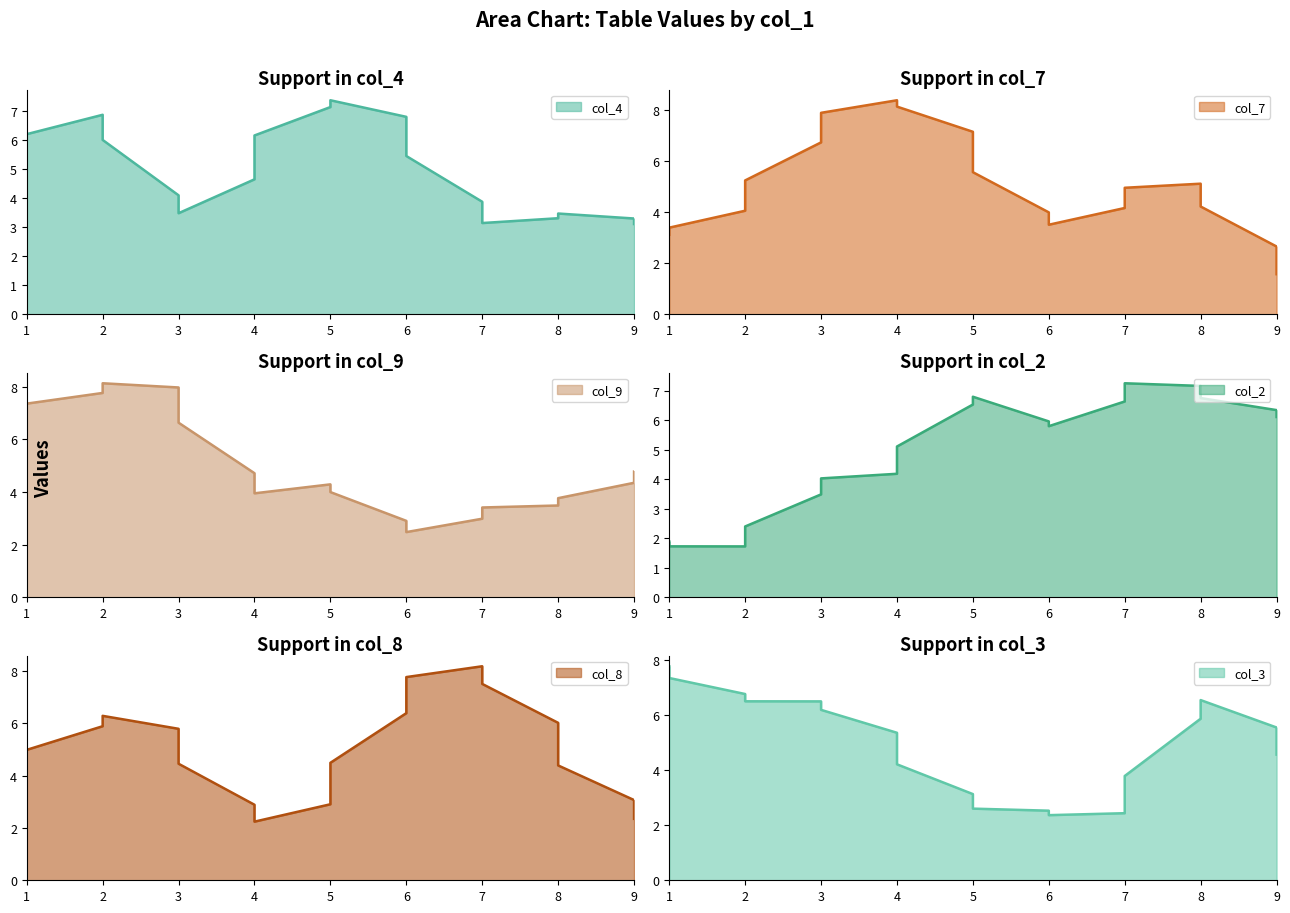

What are all the series names shown in the legend?

col_4, col_7, col_9, col_2, col_8, col_3